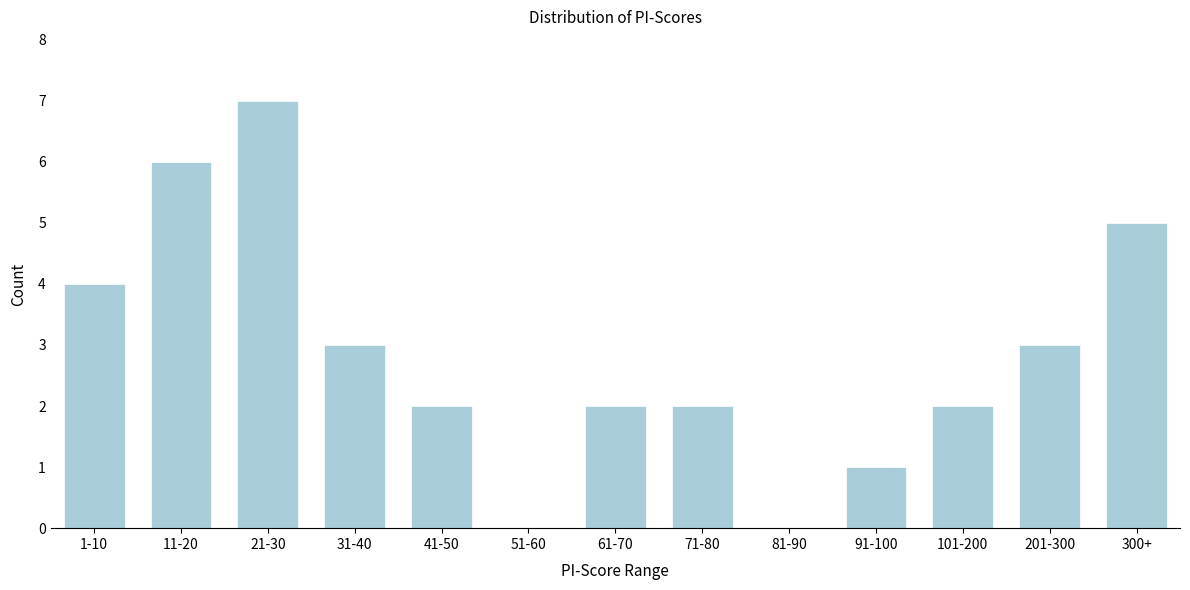

Reading left to right, list all the values displayed in this chart.

1-10=4	11-20=6	21-30=7	31-40=3	41-50=2	51-60=0	61-70=2	71-80=2	81-90=0	91-100=1	101-200=2	201-300=3	300+=5